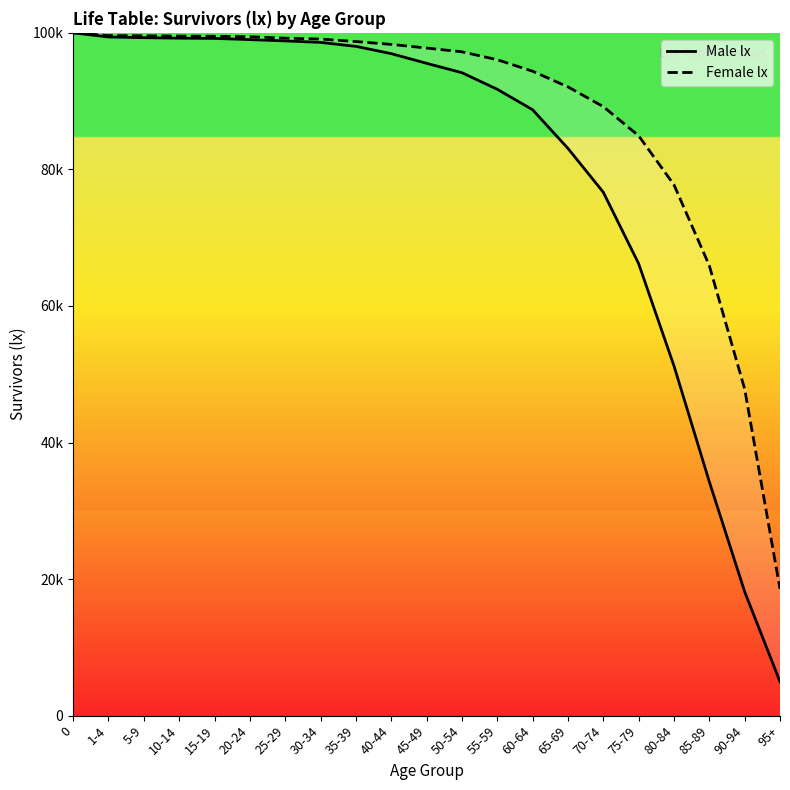

What are all the series names shown in the legend?

Male lx, Female lx